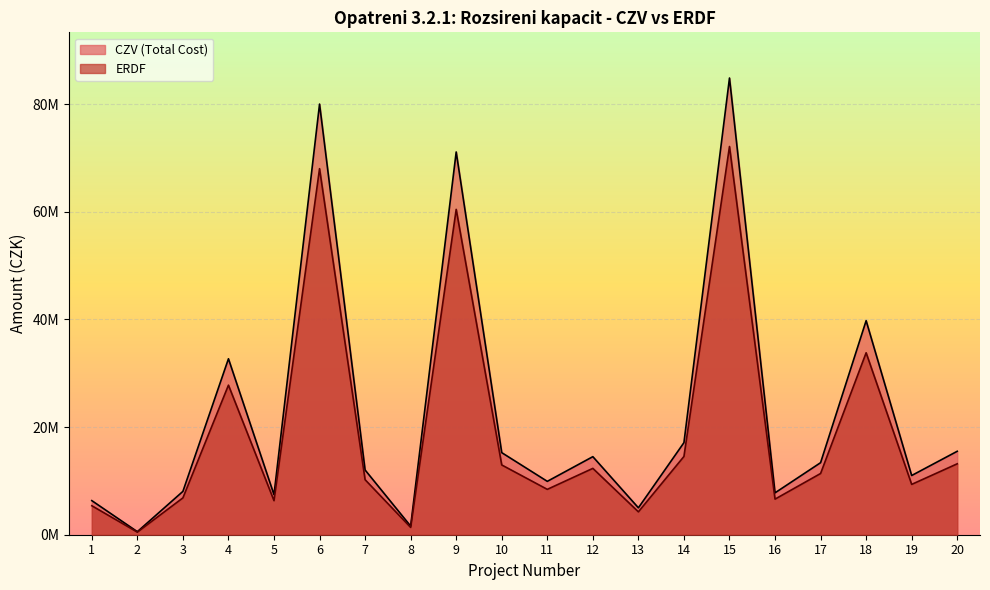

True or false: ERDF and CZV (Total Cost) intersect in this chart.

False